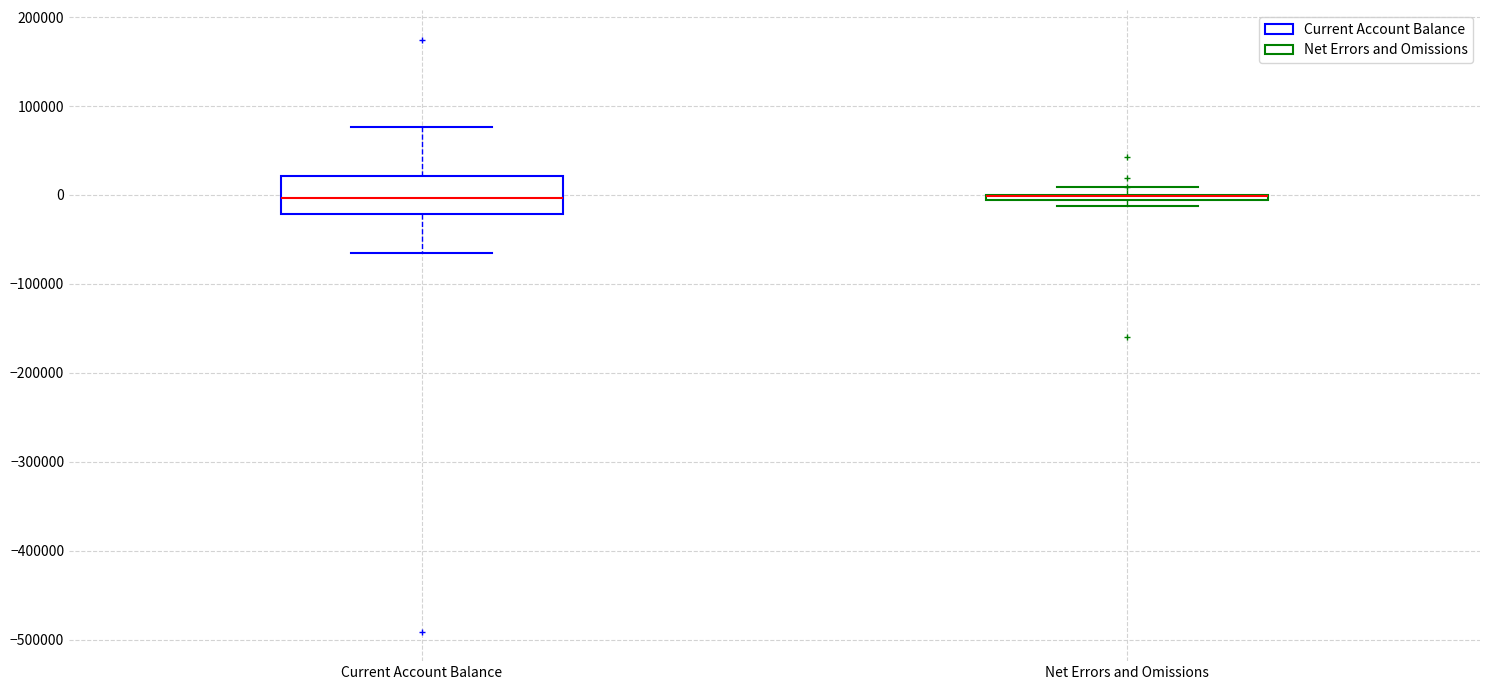

Where is the upper edge of the box for Net Errors and Omissions on the y-axis? The values are not printed on the chart, so give them approximately, as read against the axis.

0